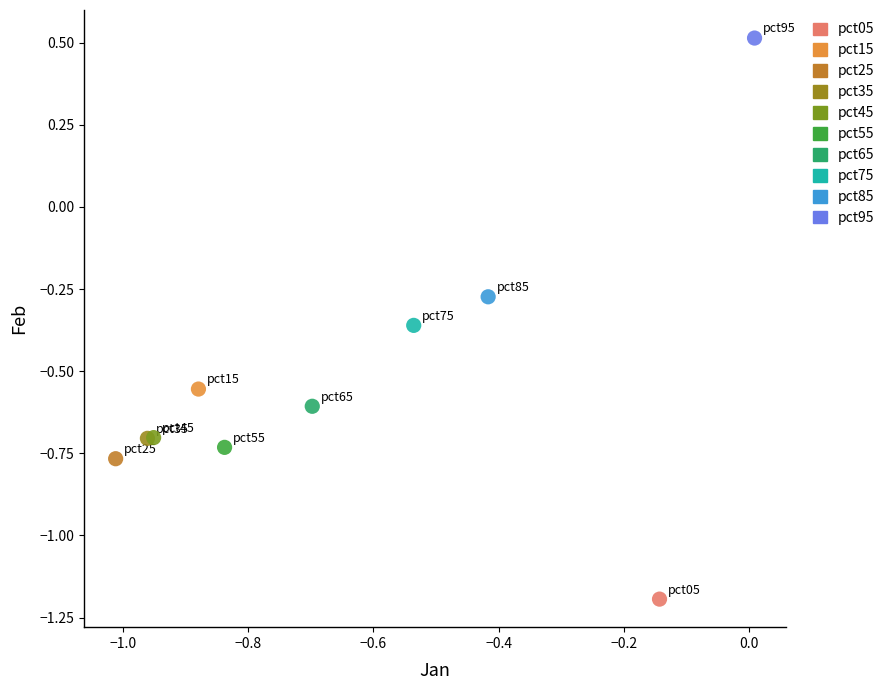

What are all the series names shown in the legend?

pct05, pct15, pct25, pct35, pct45, pct55, pct65, pct75, pct85, pct95